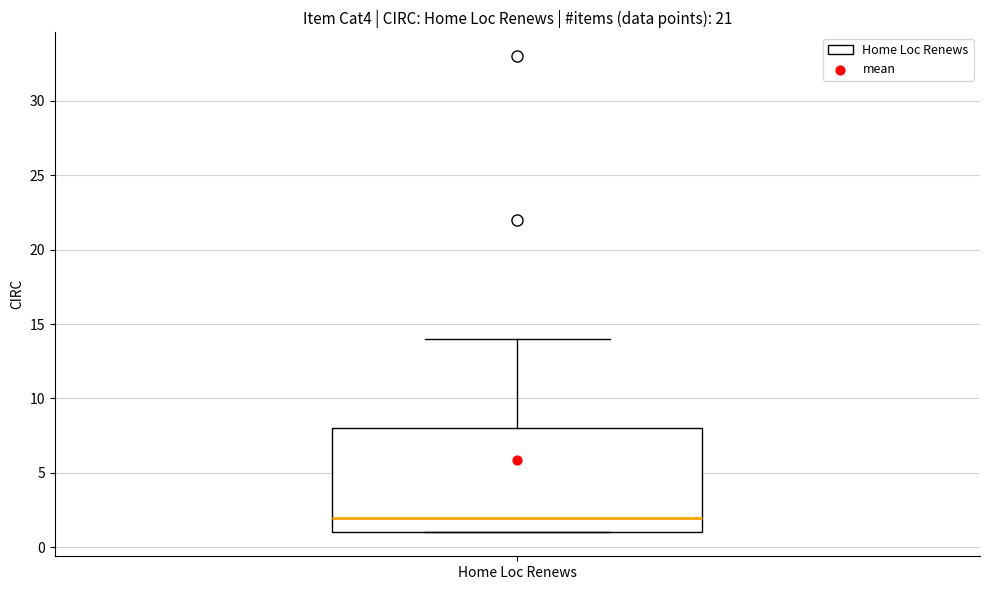

Where is the lower edge of the box for Home Loc Renews on the y-axis? The values are not printed on the chart, so give them approximately, as read against the axis.

1